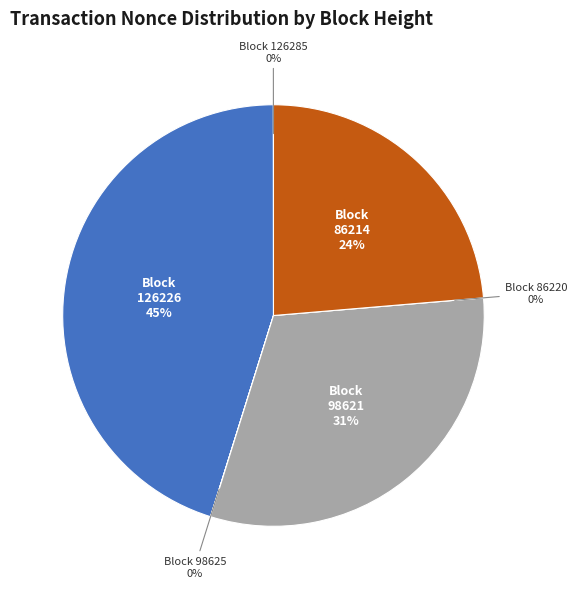

How many slices are in this pie chart?

6